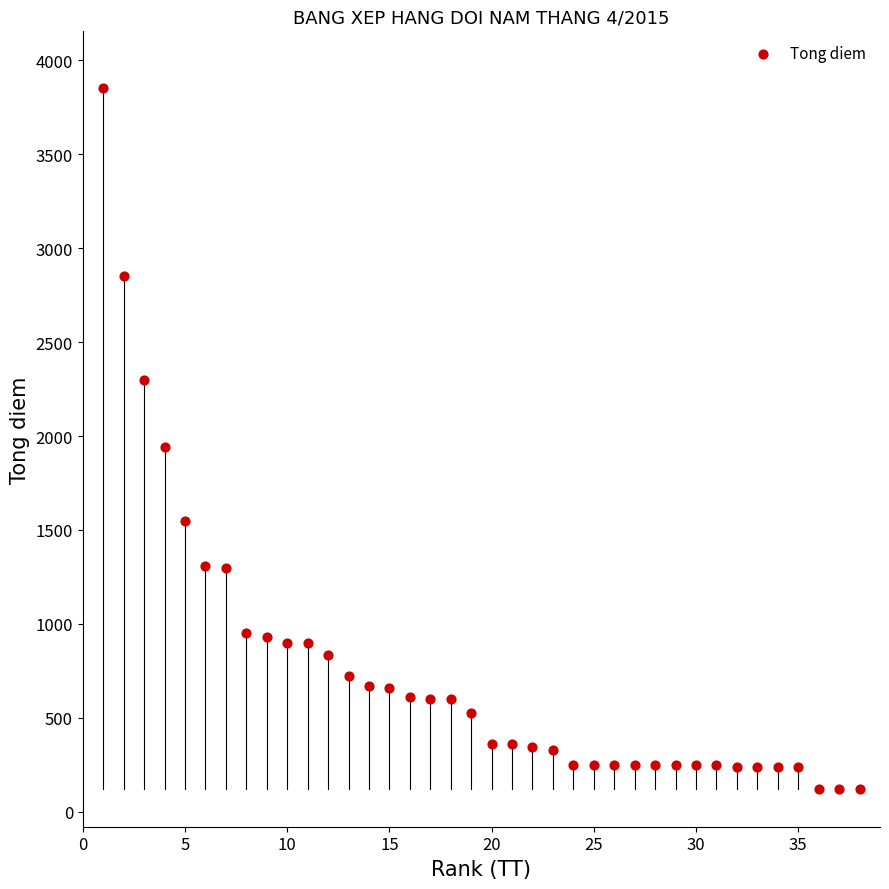

What is the range of Y values (max minus min)?

3734.7